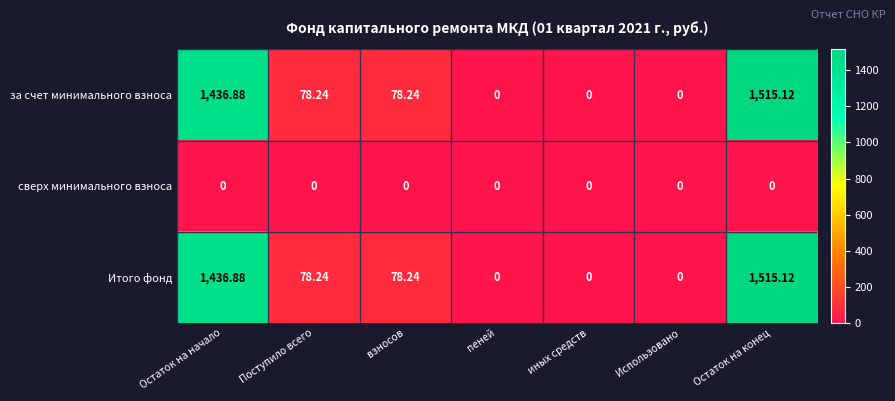

How many data points does each series have?

7